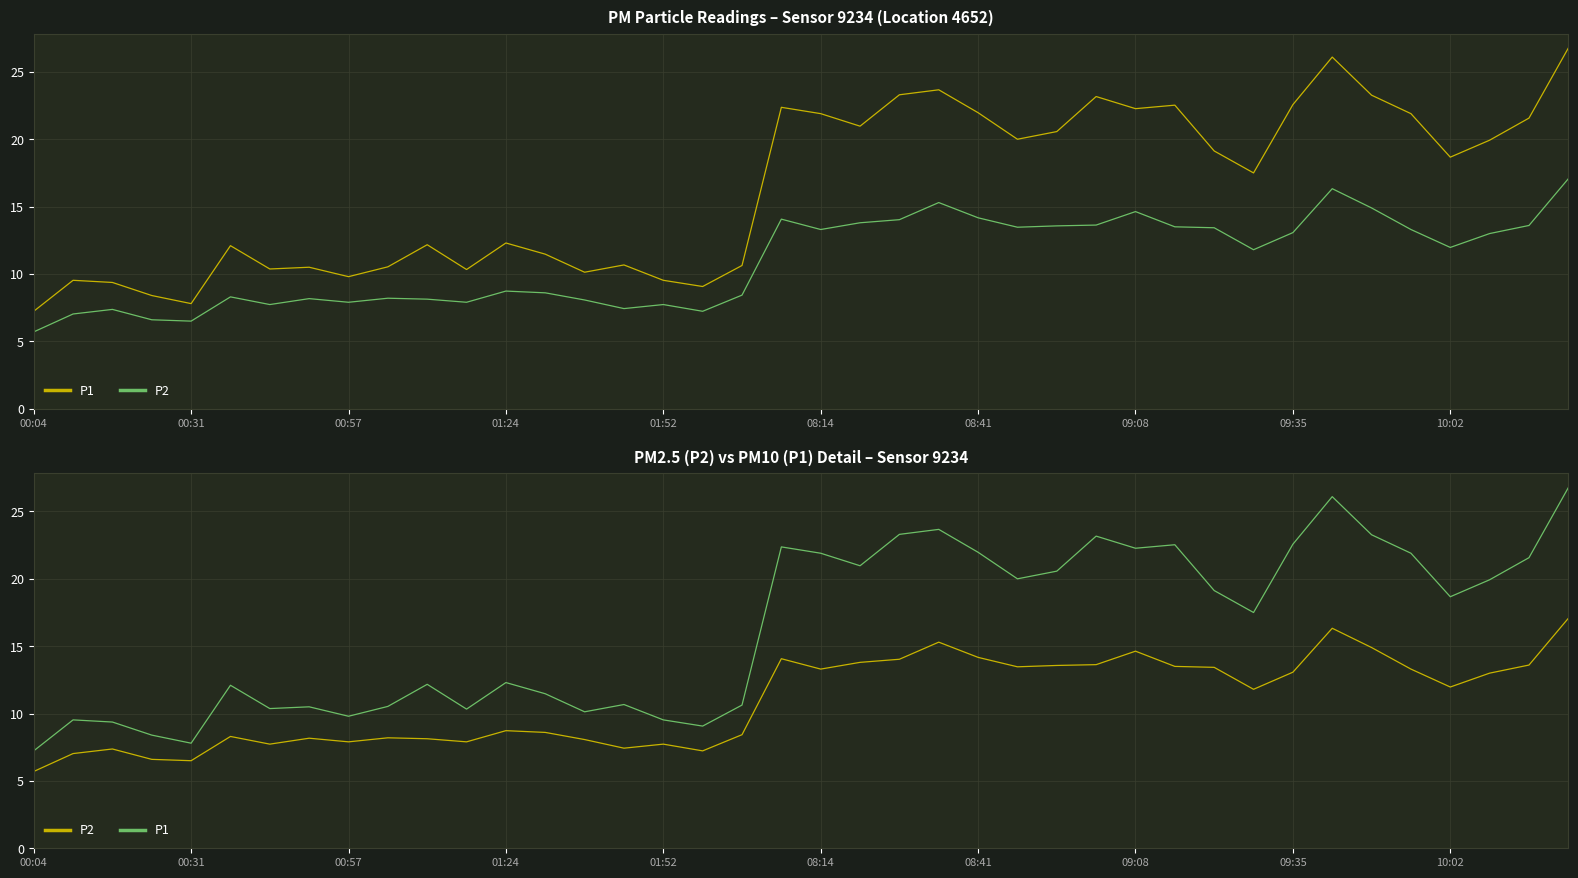

True or false: P2 and P1 intersect in this chart.

False